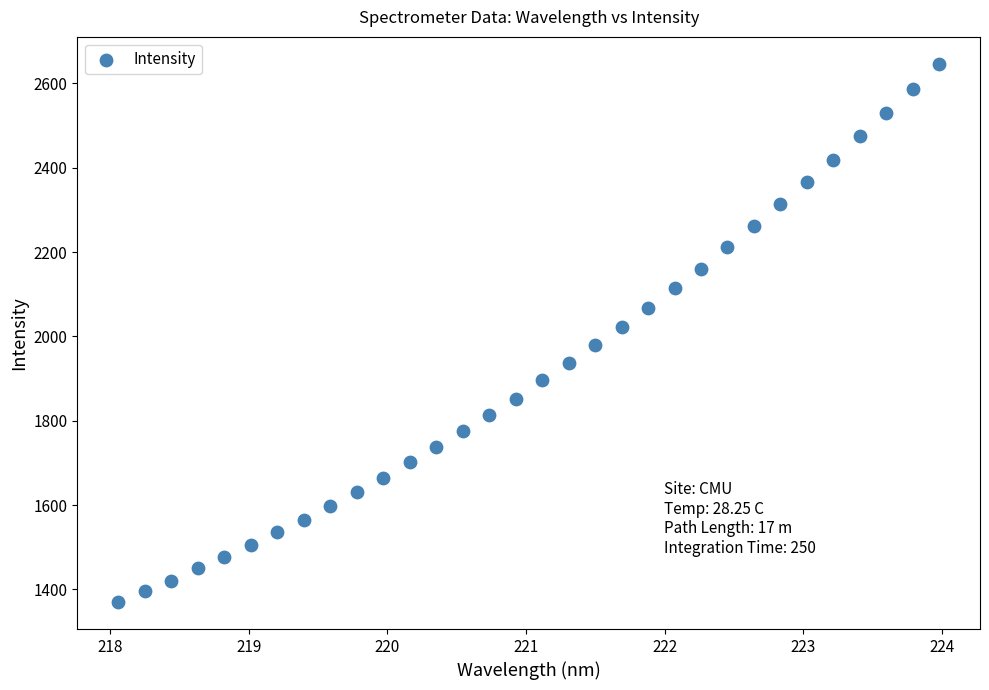

What is the range of X values (max minus min)?

5.9